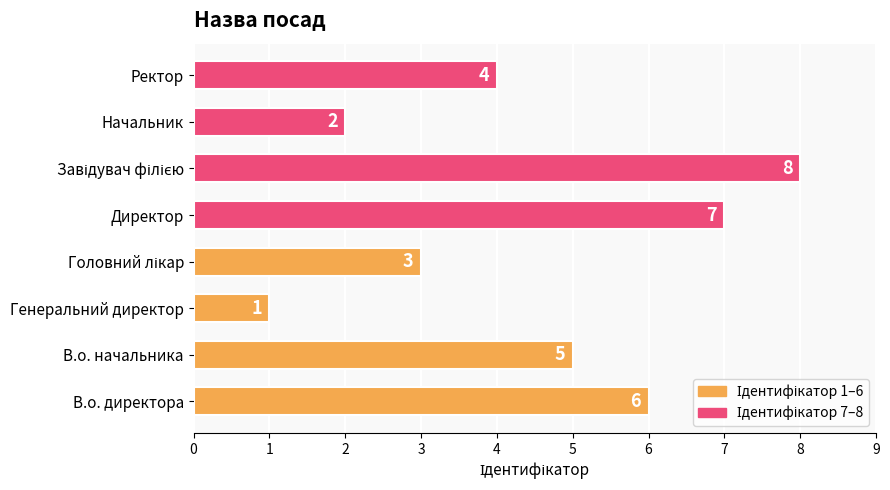

Where is the data nearest to the value 4?

Ректор